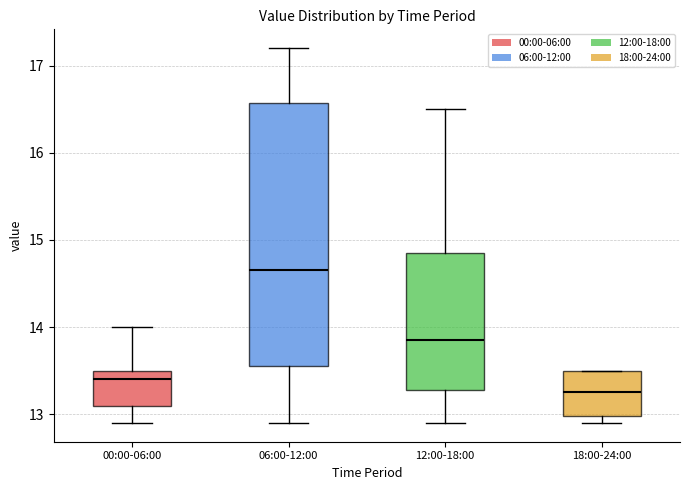

Where does the median line of the box for 18:00-24:00 sit on the y-axis? The values are not printed on the chart, so give them approximately, as read against the axis.

13.3